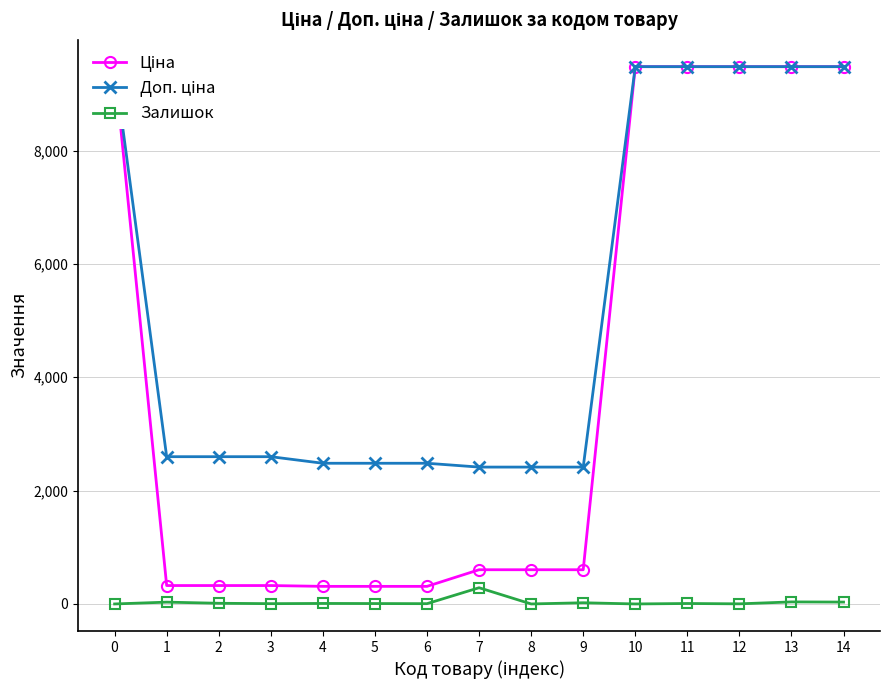

What is the difference between the Ціна values at 12 and 4?

9169.8